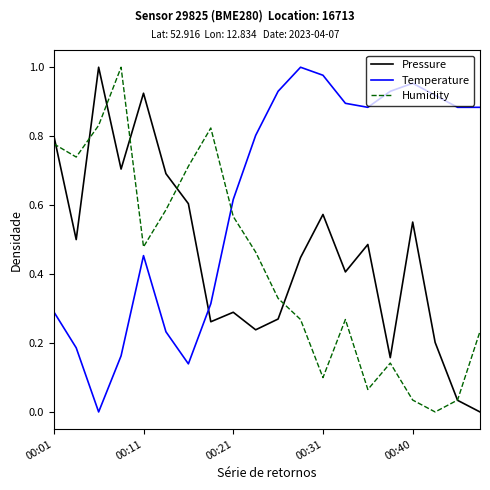

After their last crossing, which series has the higher values: Humidity or Temperature?

Temperature